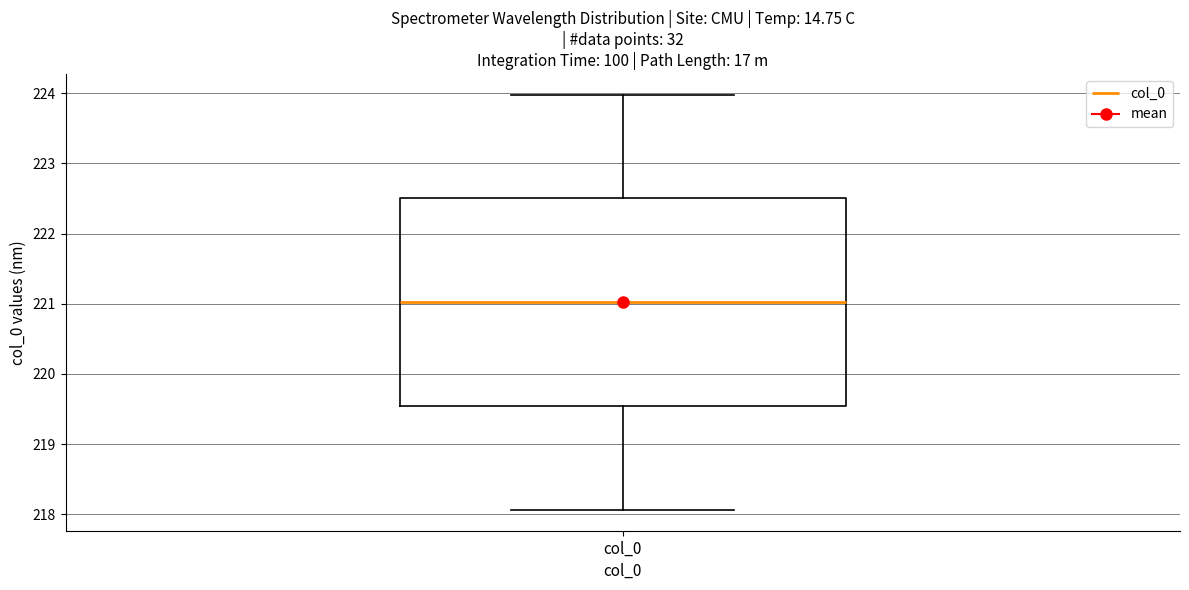

Transcribe this box plot: give where the median line is, the range the box spans, and where the two whiskers end, as read against the y-axis. The values are not printed on the chart, so give them approximately, as read against the axis.

median 221.0, box 219.5 to 222.5, whiskers 218.1 to 224.0